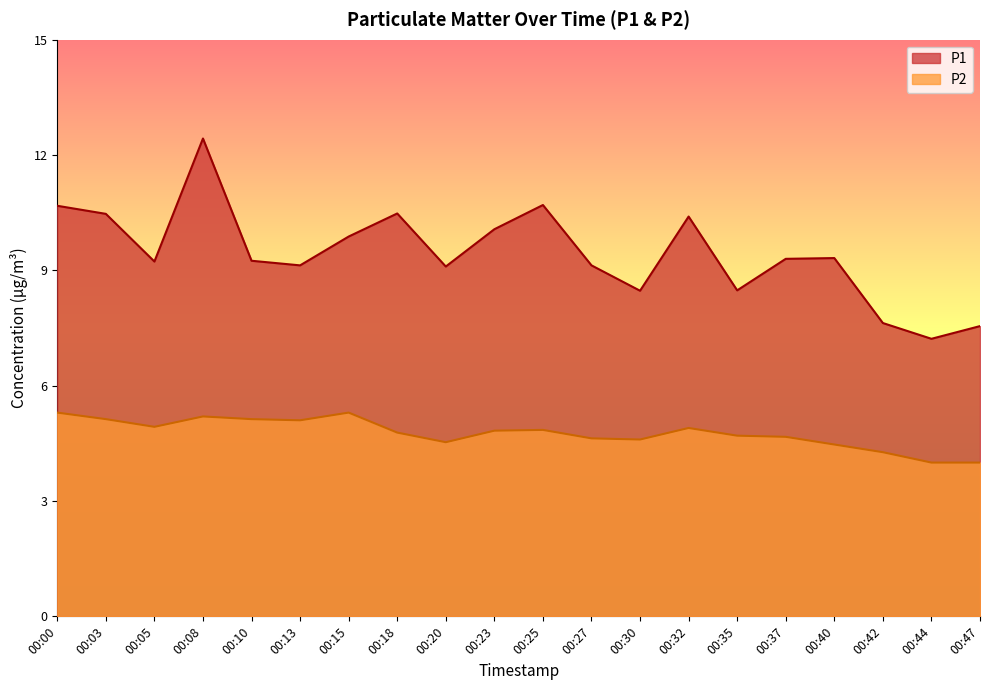

Is it true that P2 equals 6.4 at 00:20?

False